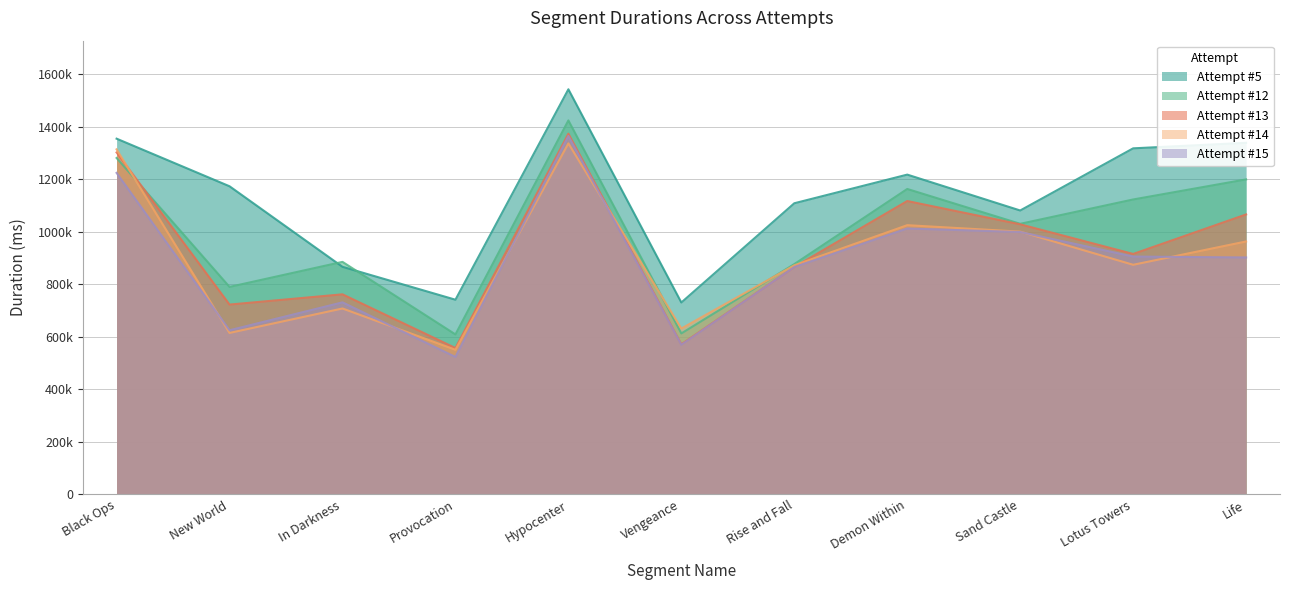

At Rise and Fall, list the series in order from smallest to largest.

Attempt #15, Attempt #13, Attempt #14, Attempt #12, Attempt #5